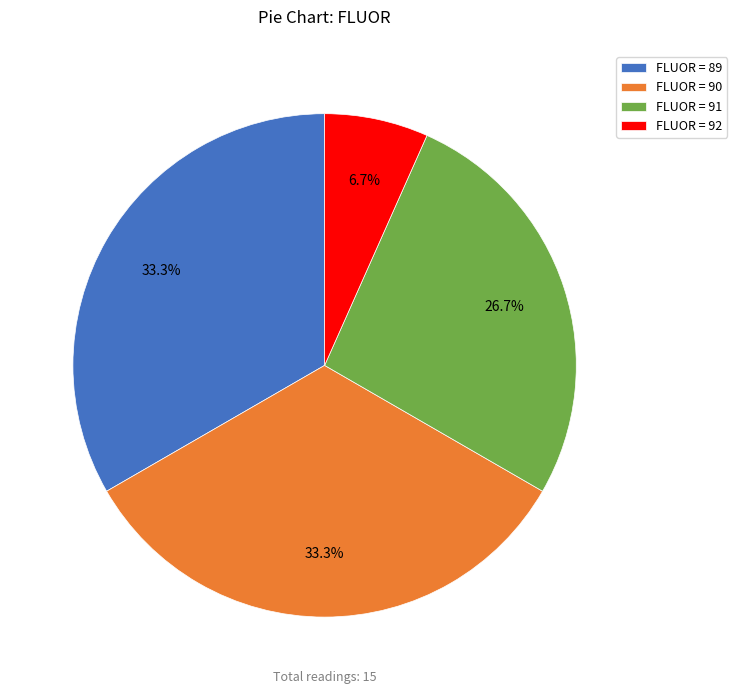

To the nearest percent, what is the average slice percentage?

25%